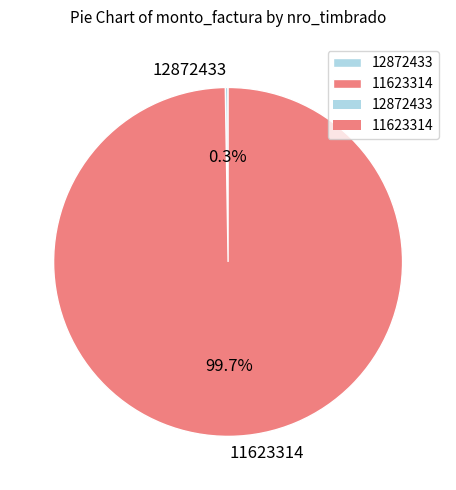

Which slice is the largest?

11623314